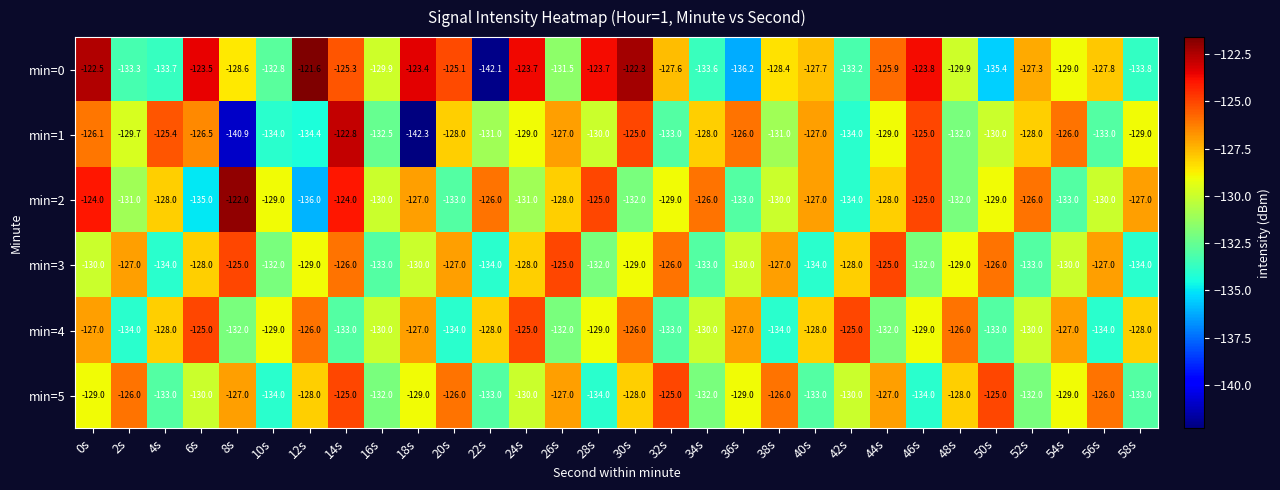

Which series has the widest spread of values?

min=0